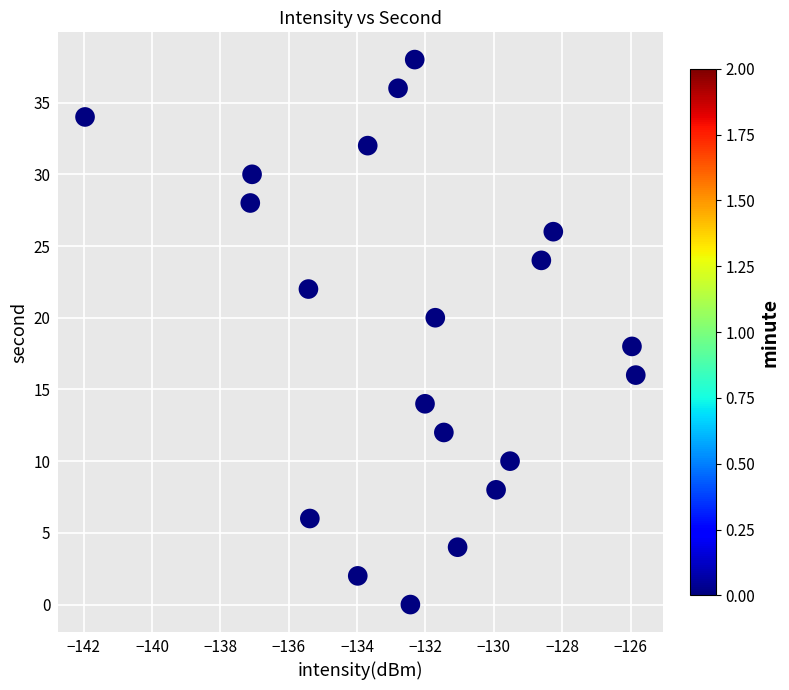

What is the range of Y values (max minus min)?

38